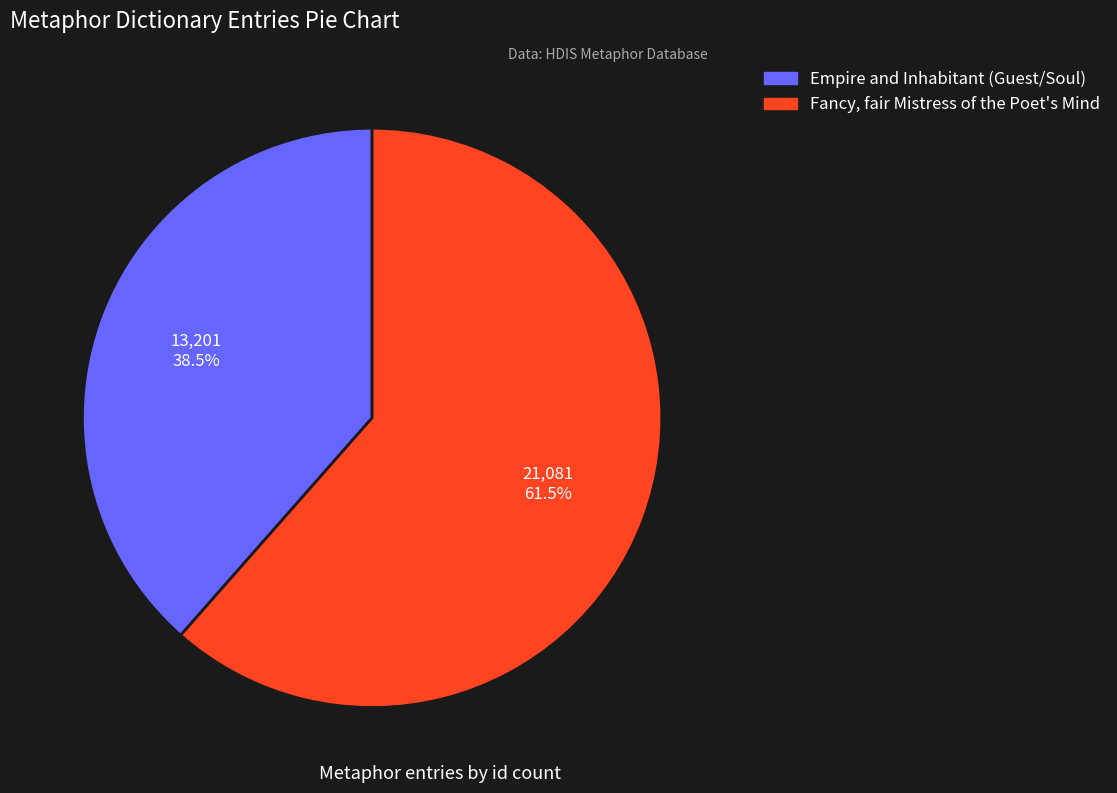

What is the smallest slice in the pie chart?

Empire and Inhabitant (Guest/Soul)